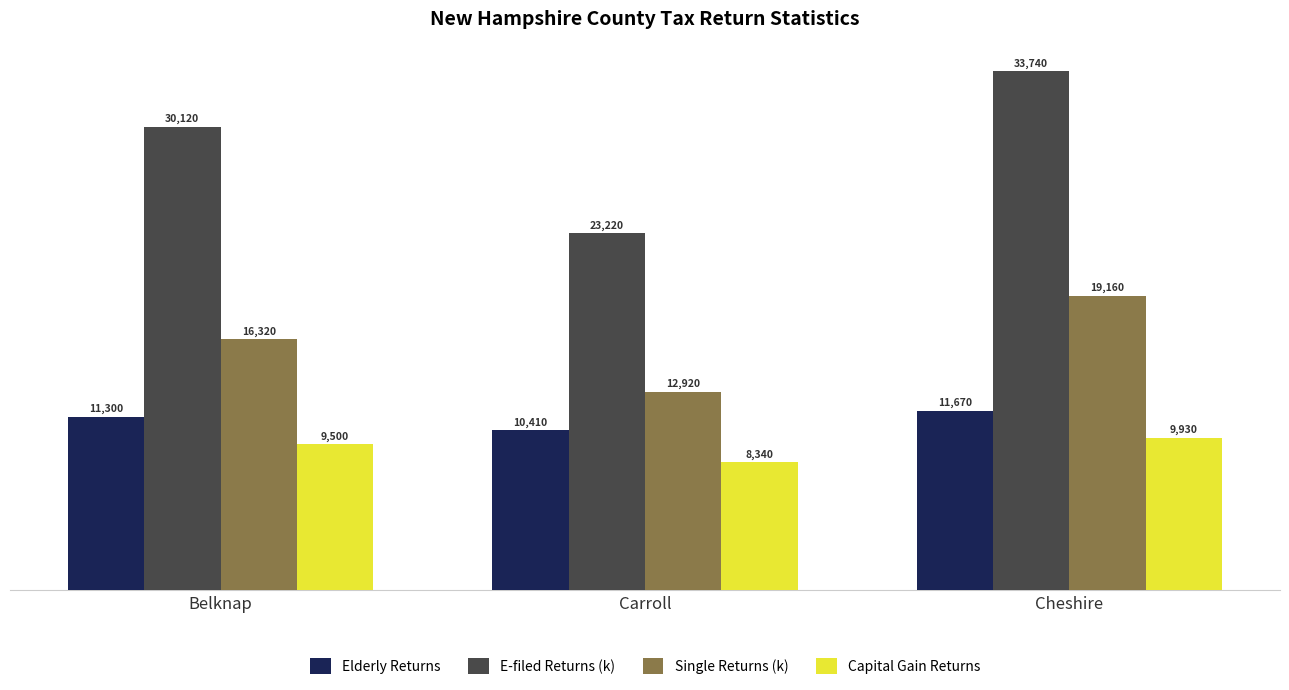

How many bars are there in total?

12